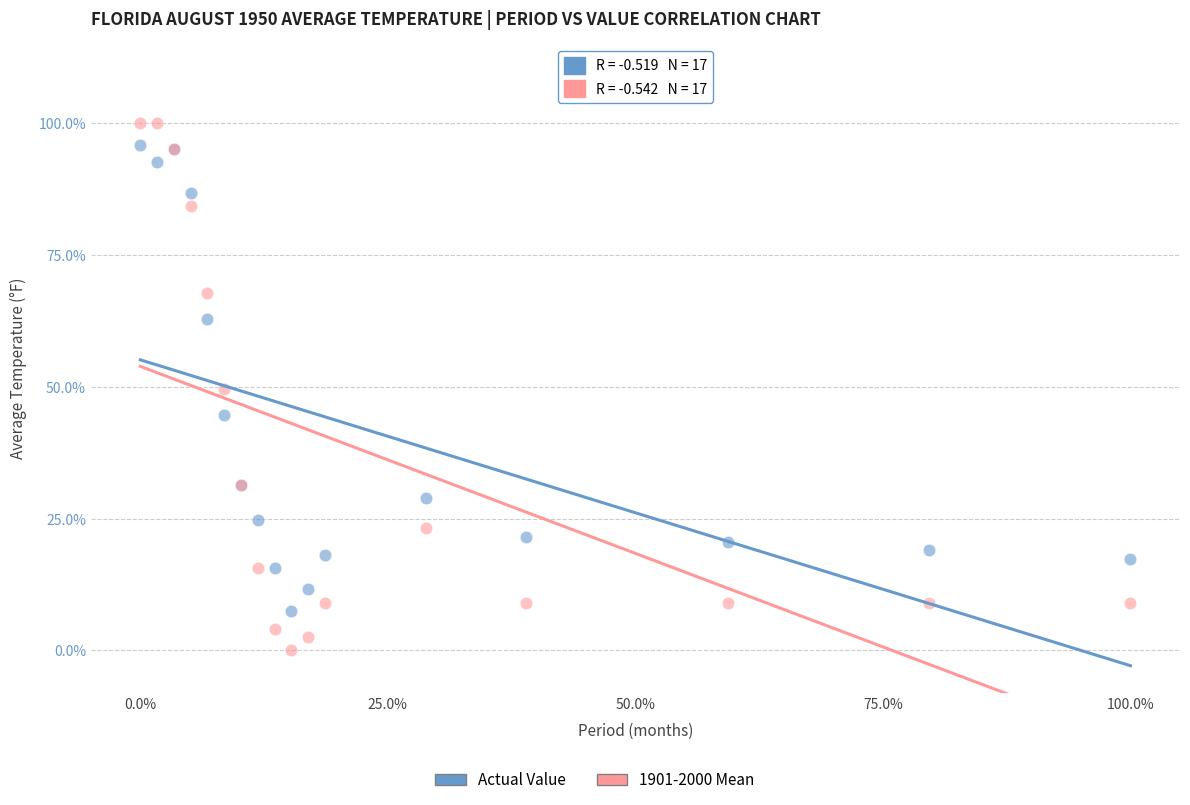

In the Actual Value series, what Y value is closest to 51?

44.6